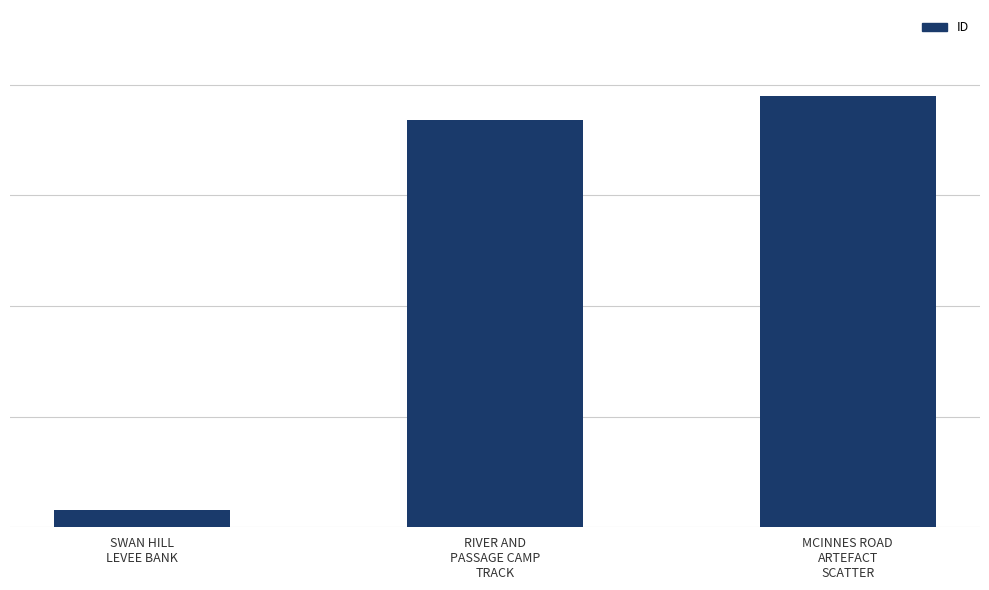

What is the label of the 1st bar from the left?

SWAN HILL
LEVEE BANK